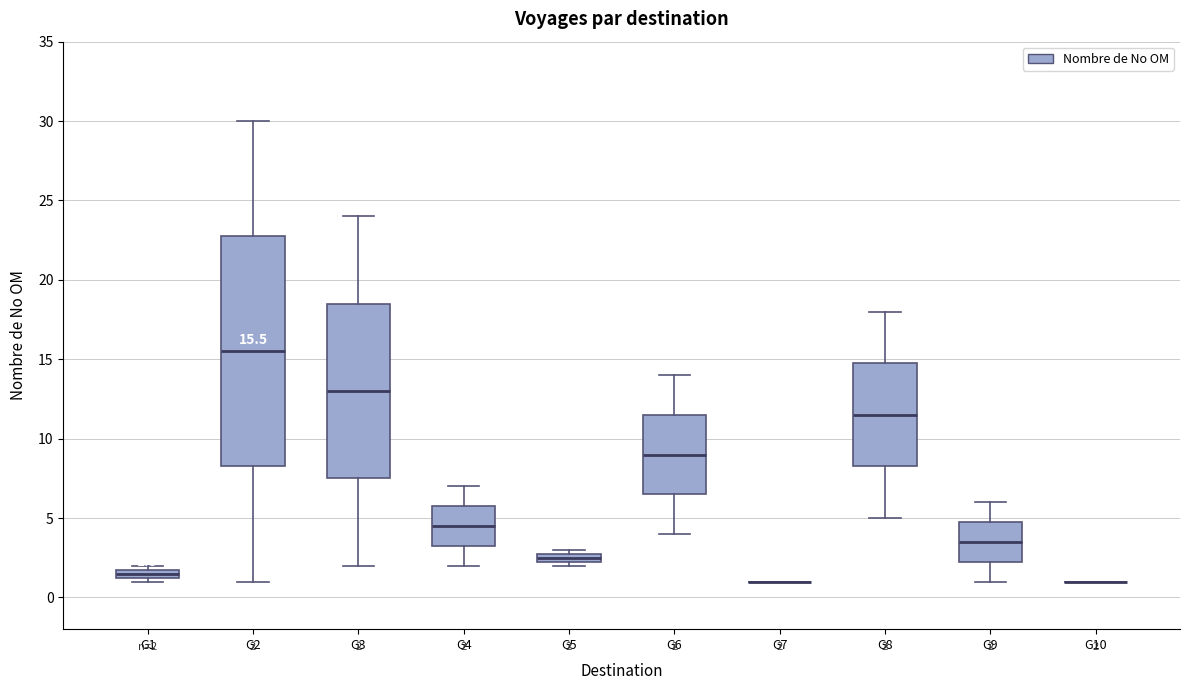

Comparing the boxes themselves (not the whiskers), which one is the tallest?

G2